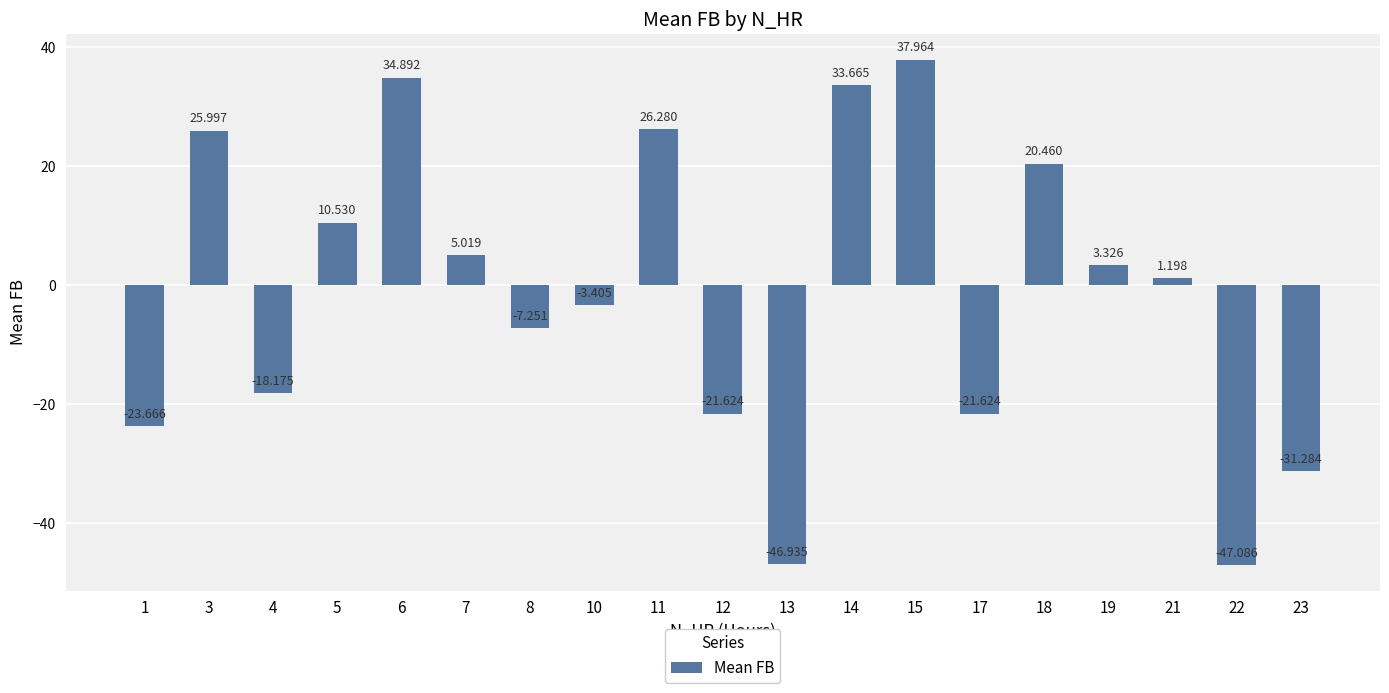

Between 5 and 4, which is larger?

5